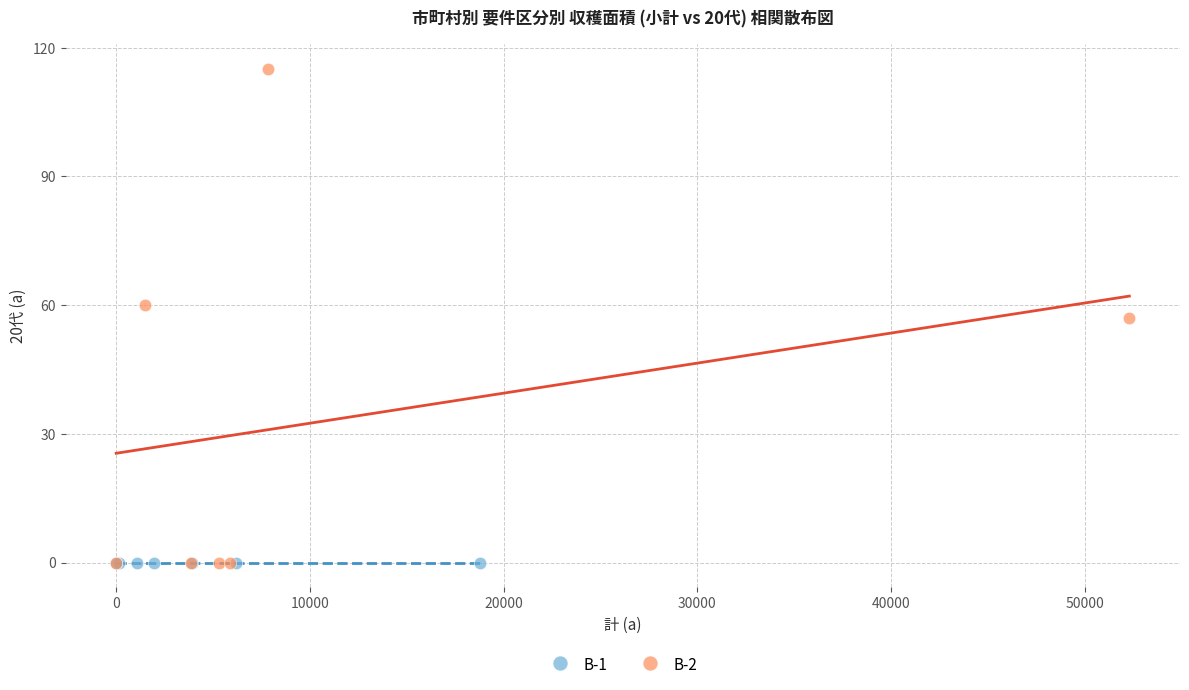

Which series reaches the maximum Y coordinate?

B-2